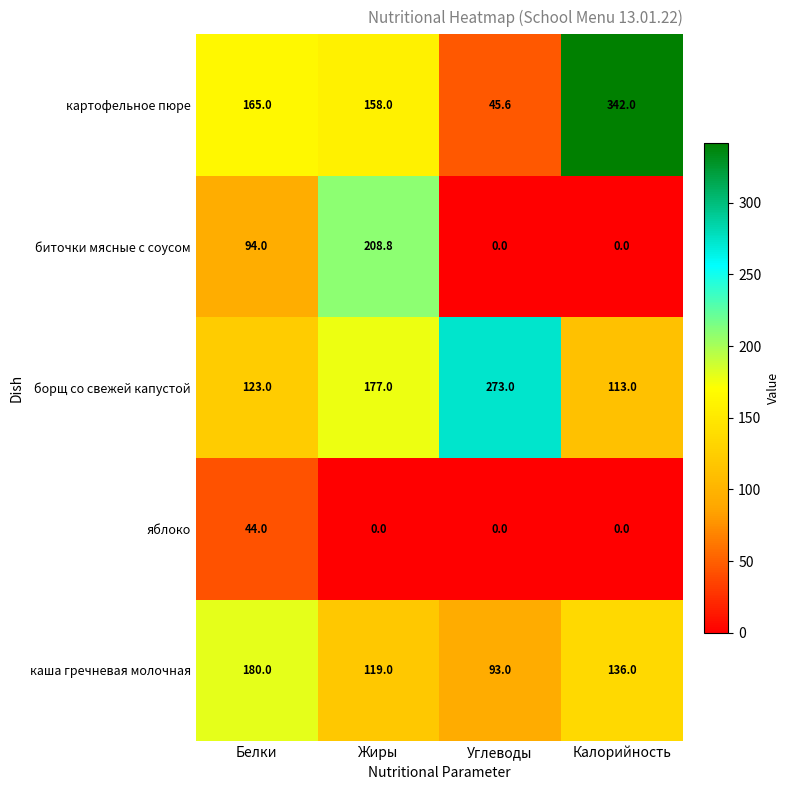

What is the total value across all series at Белки?

606.0